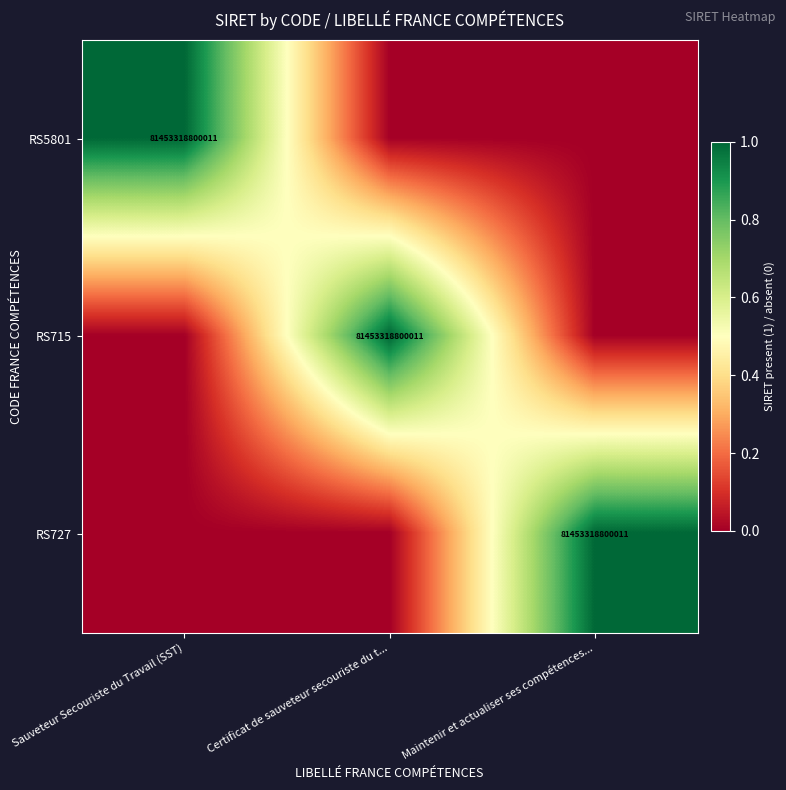

Is it true that RS5801 equals 81453318800011 at Sauveteur Secouriste du Travail (SST)?

True